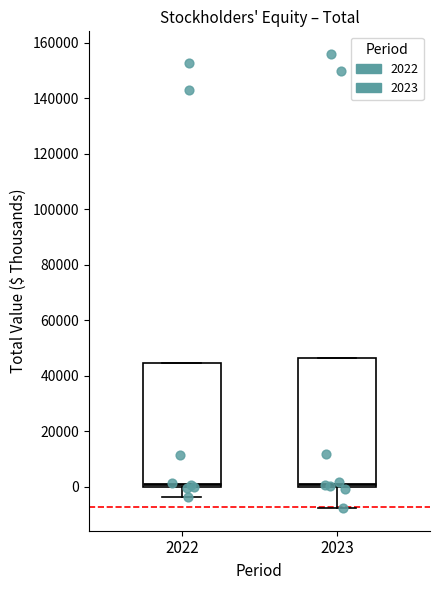

Reading left to right, transcribe this box plot: for each box, give where its median line is, the range the box spans, and where its two whiskers end, as read against the y-axis. The values are not printed on the chart, so give them approximately, as read against the axis.

2022: median 0 (just above the box's lower edge), box 0 to 44000, whiskers -4000 to 44000
2023: median 2000, box 0 to 46000, whiskers -8000 to 46000